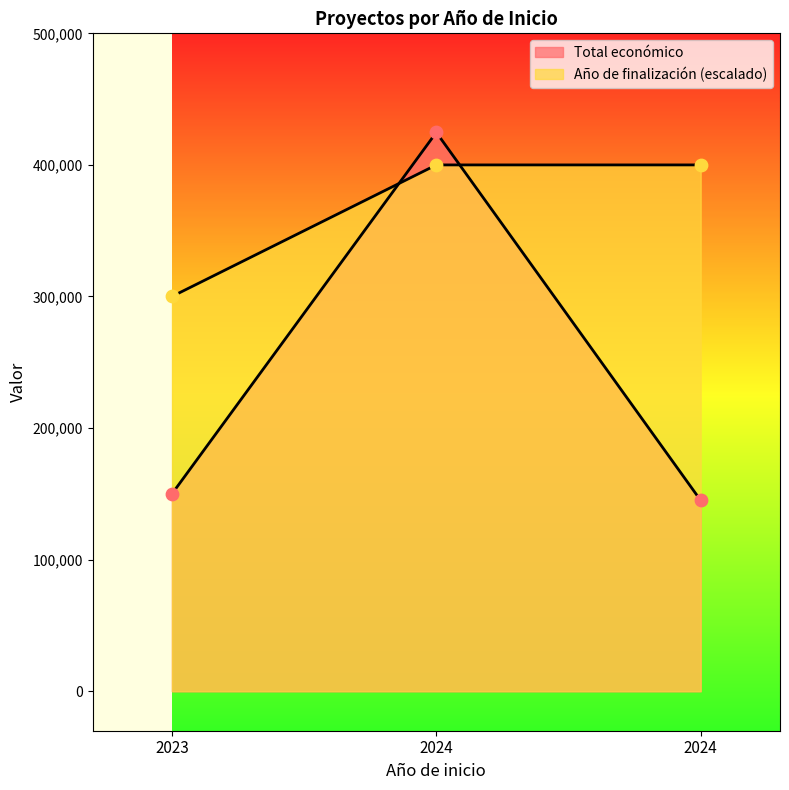

Which series has the widest spread of Y values?

Total económico